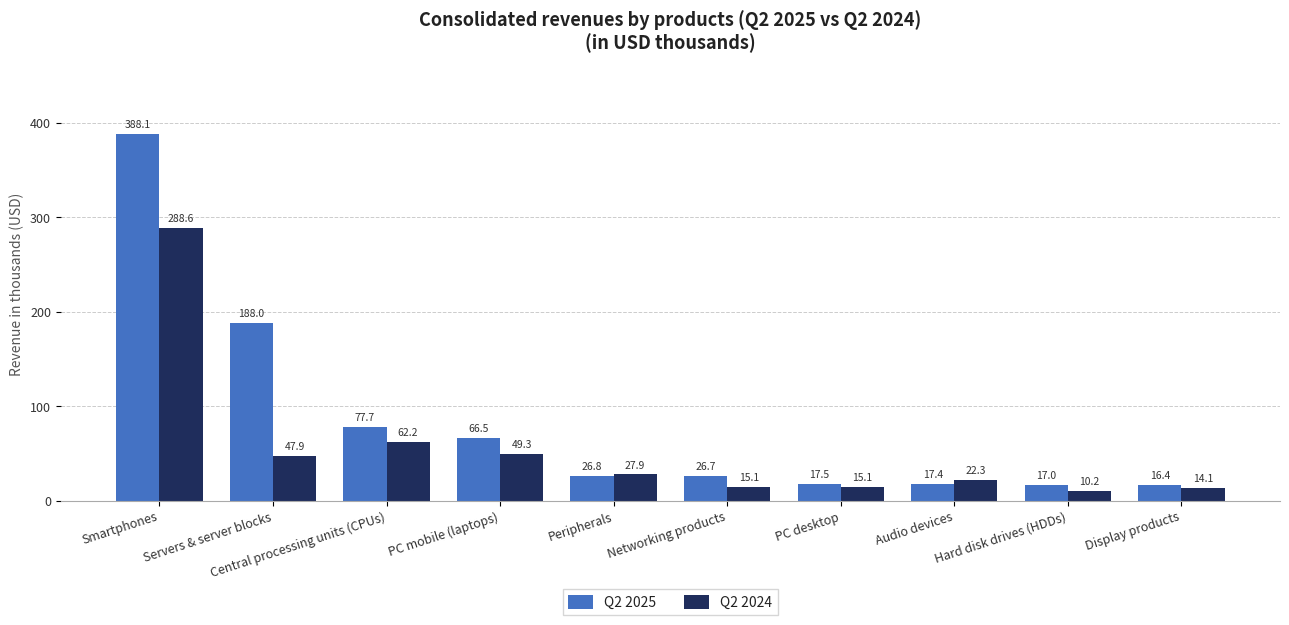

Rank the series at Peripherals from highest to lowest value.

Q2 2024, Q2 2025